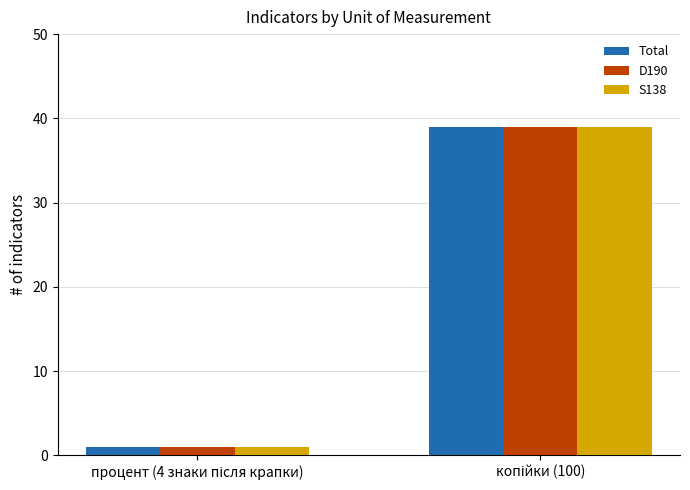

How many S138 values are between 1 and 39?

2